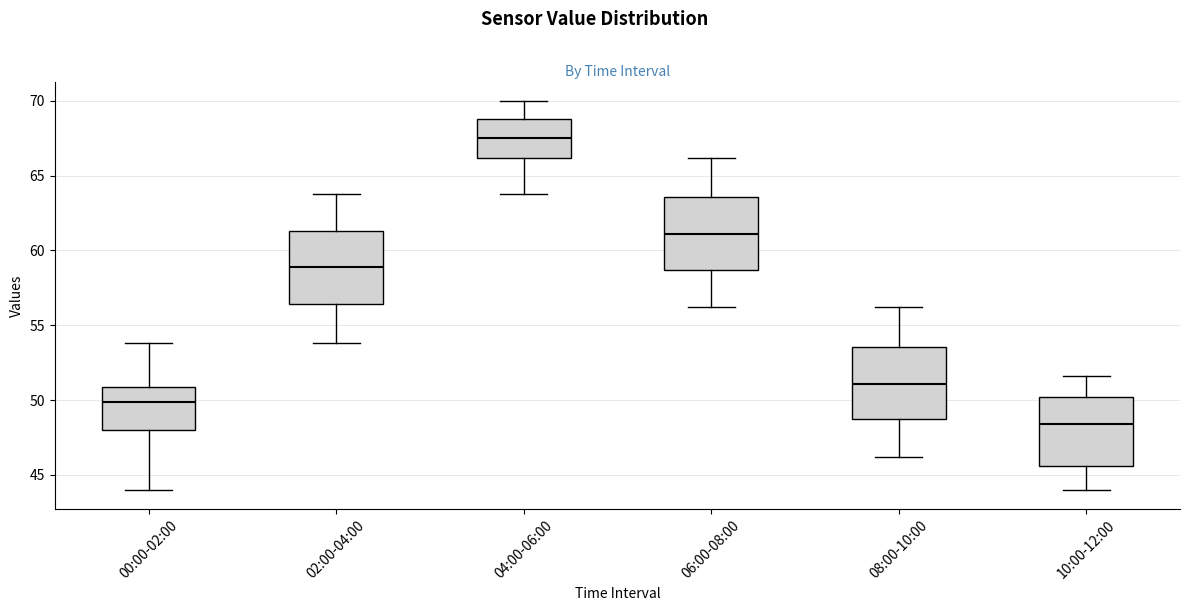

Which box has the lowest median line?

10:00-12:00